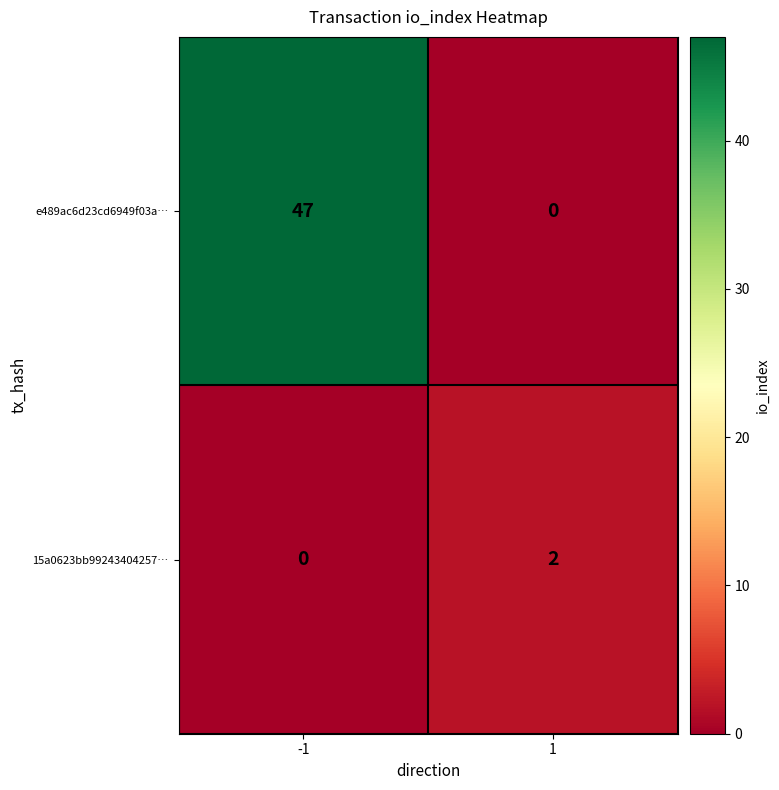

What is the difference between the maximum and minimum values in the e489ac6d23cd6949f03a… series?

47